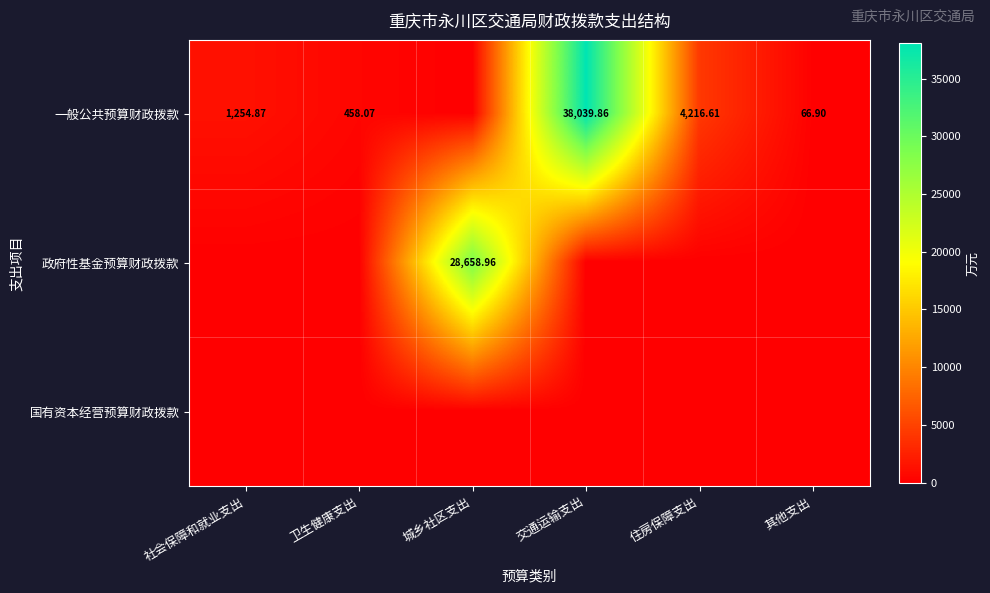

At which category is the sum across all series the highest?

交通运输支出